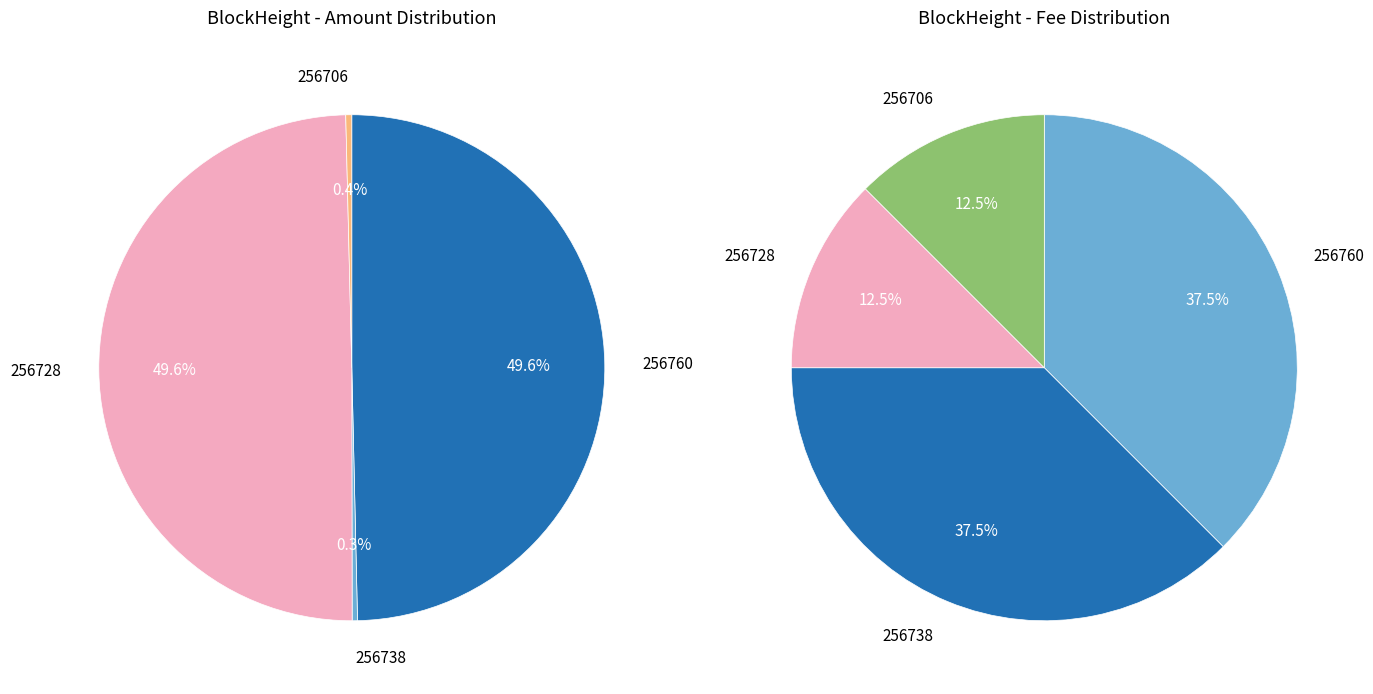

Is it true that 256738 is 1% of the pie?

False